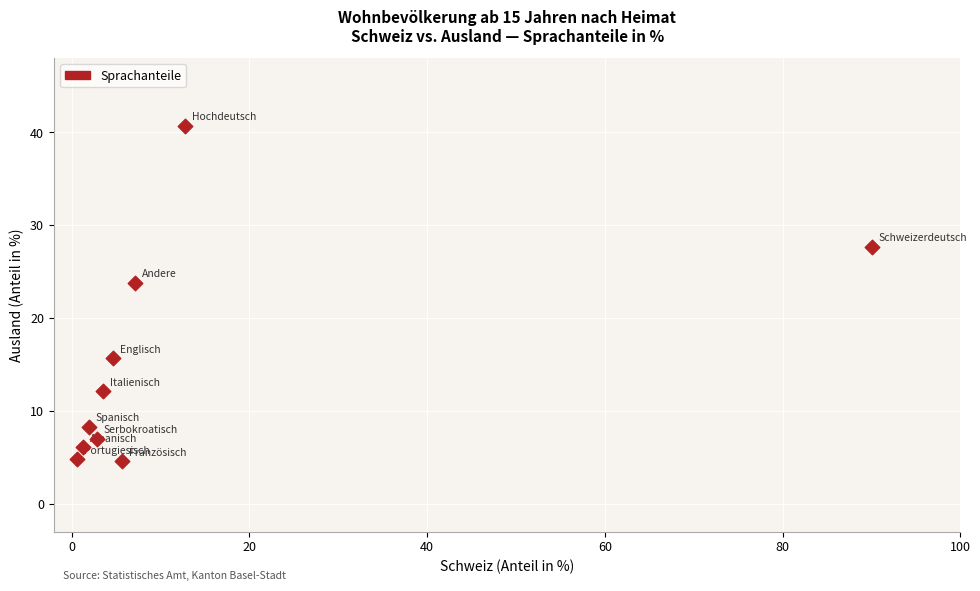

What is the range of Y values (max minus min)?

36.1